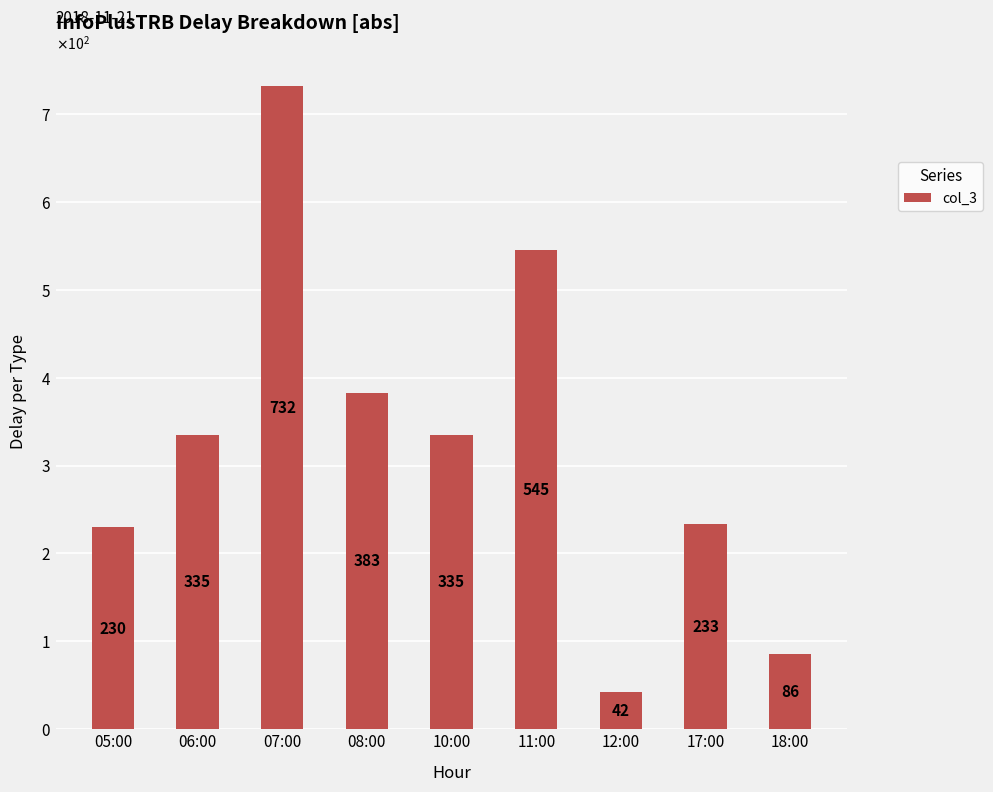

Are the bars horizontal?

No